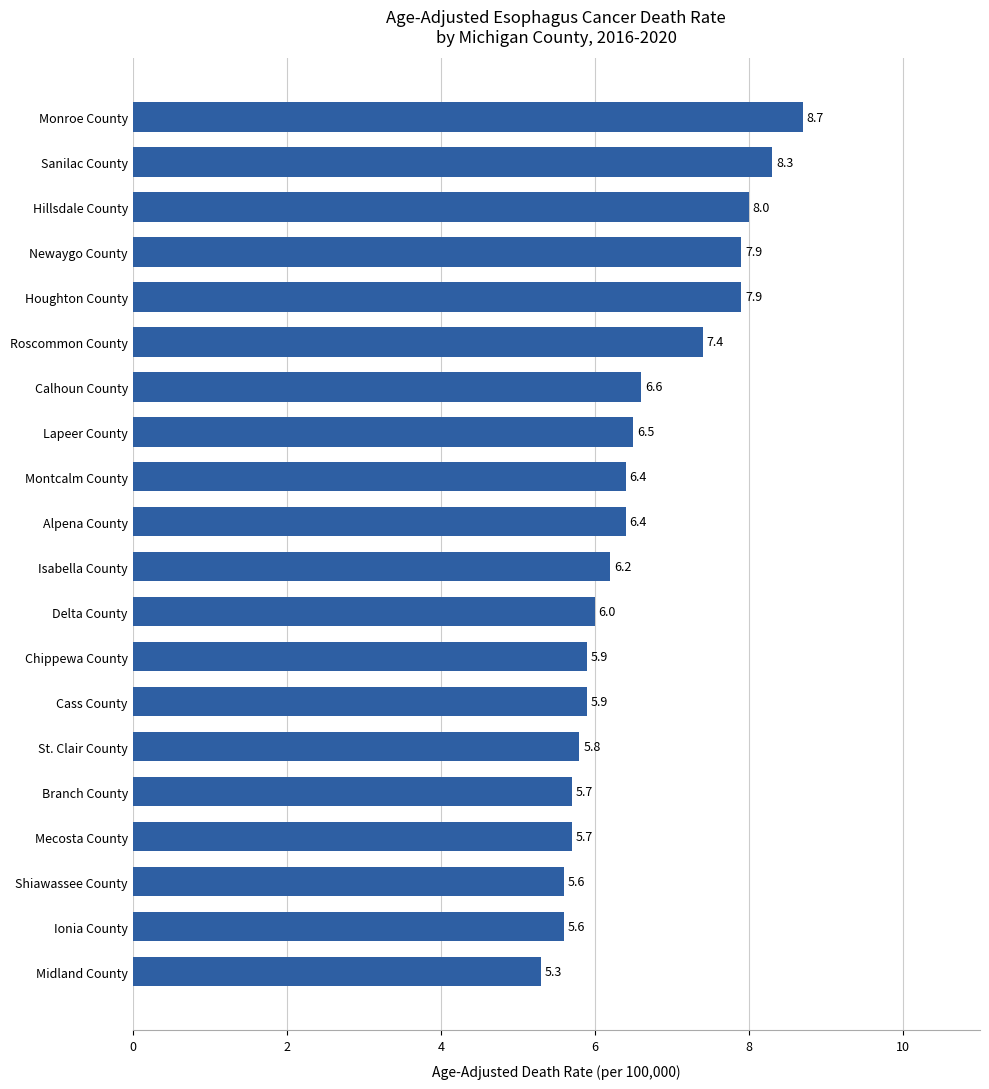

What is the approximate value at Shiawassee County?

5.6